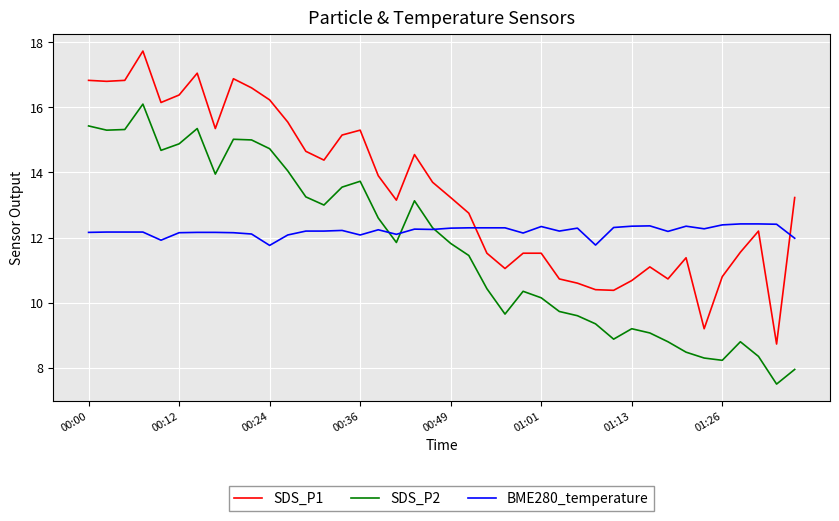

True or false: SDS_P1 and SDS_P2 cross at least once.

False